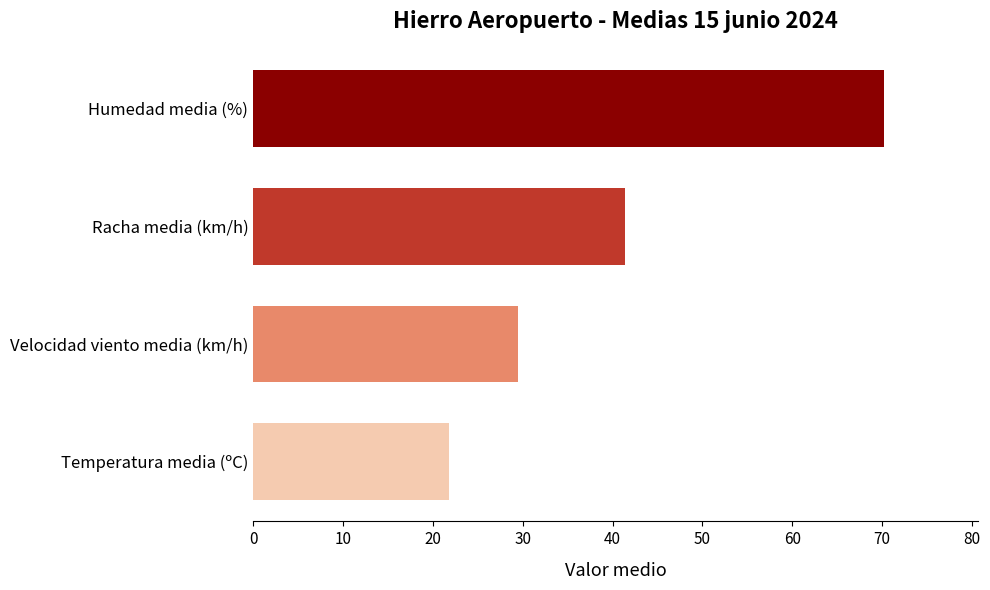

Reading top to bottom, transcribe all the data shown in this chart.

Humedad media (%)=70.2	Racha media (km/h)=41.3	Velocidad viento media (km/h)=29.4	Temperatura media (ºC)=21.8